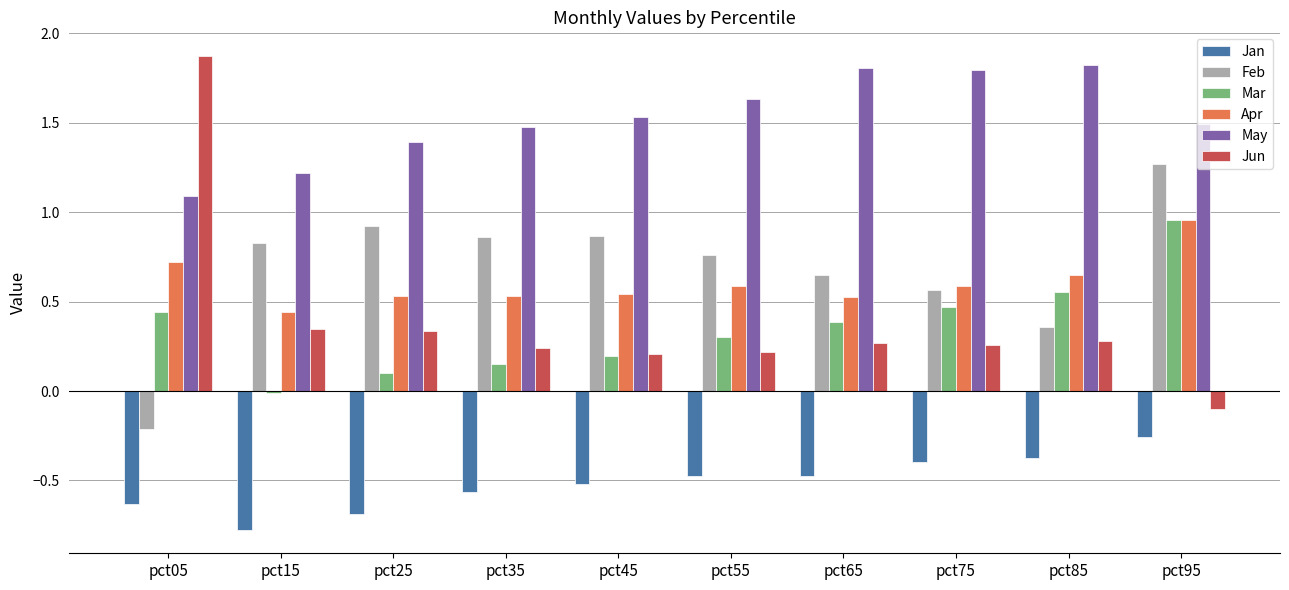

How many values in the Mar series are below 0?

1